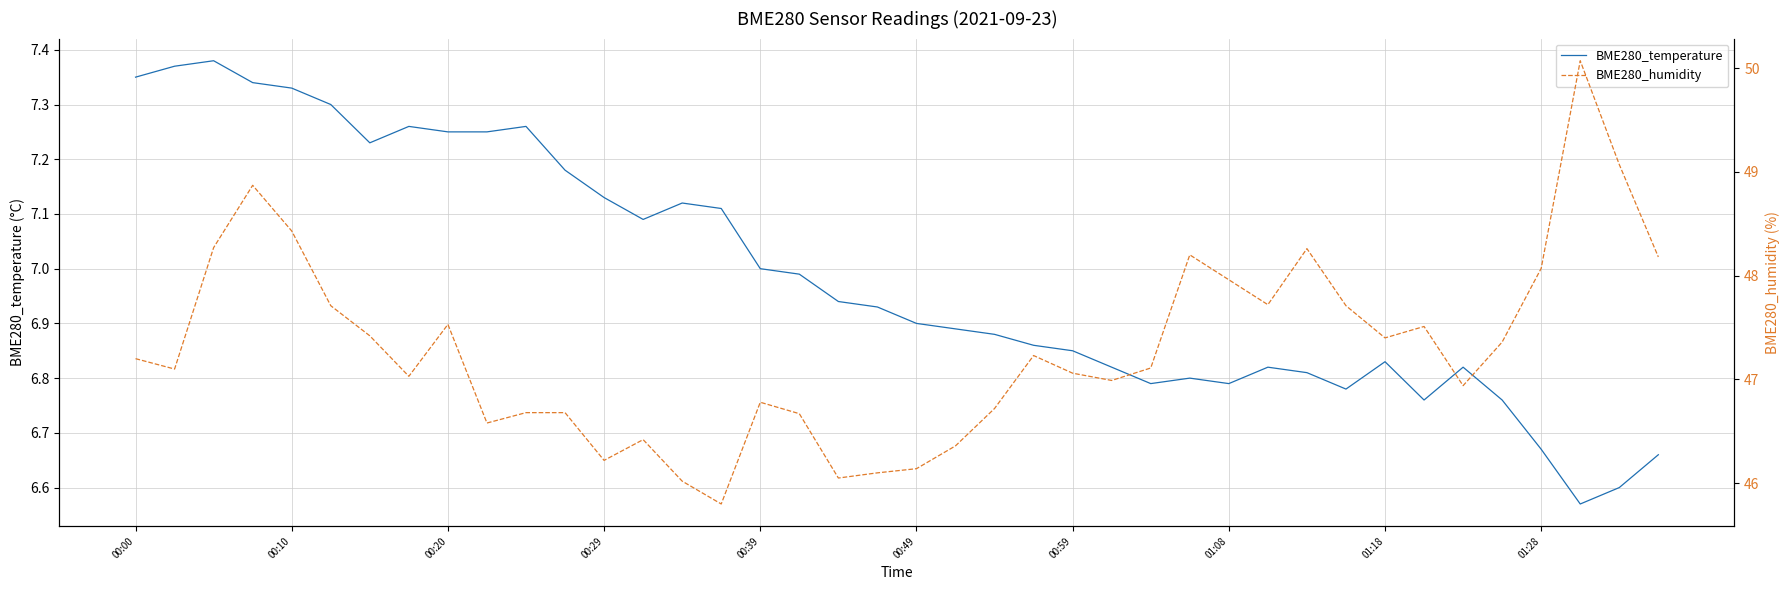

Is this an area chart (filled region under the line)?

No